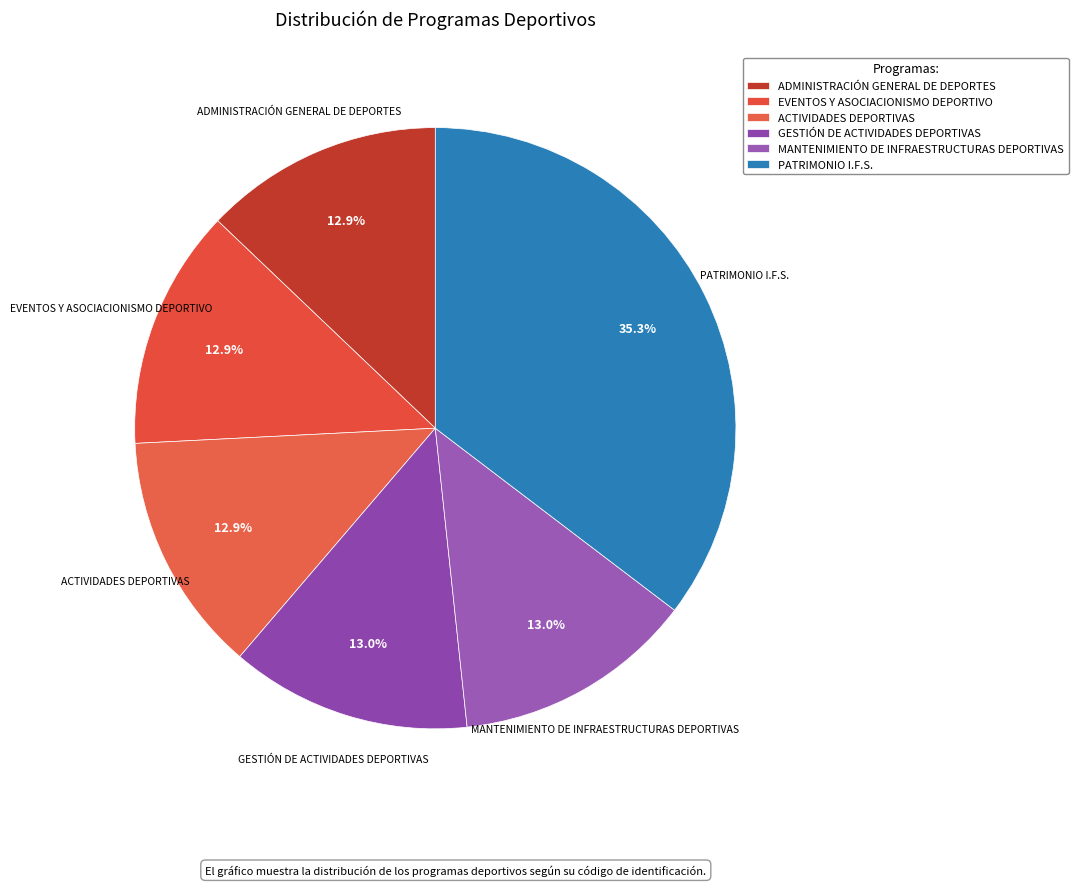

How many slices are in this pie chart?

6